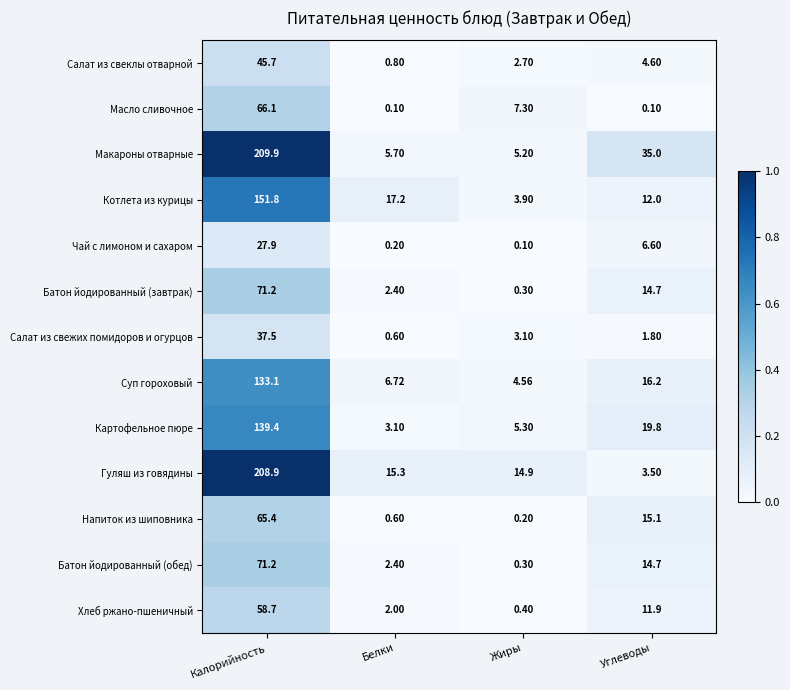

Which series has the largest total across all categories?

Макароны отварные